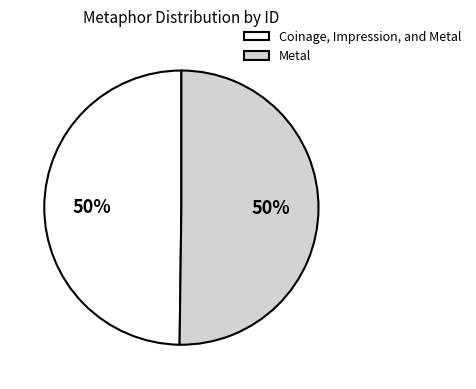

What is the ratio of the value at Coinage, Impression, and Metal to the value at Metal?

1.0